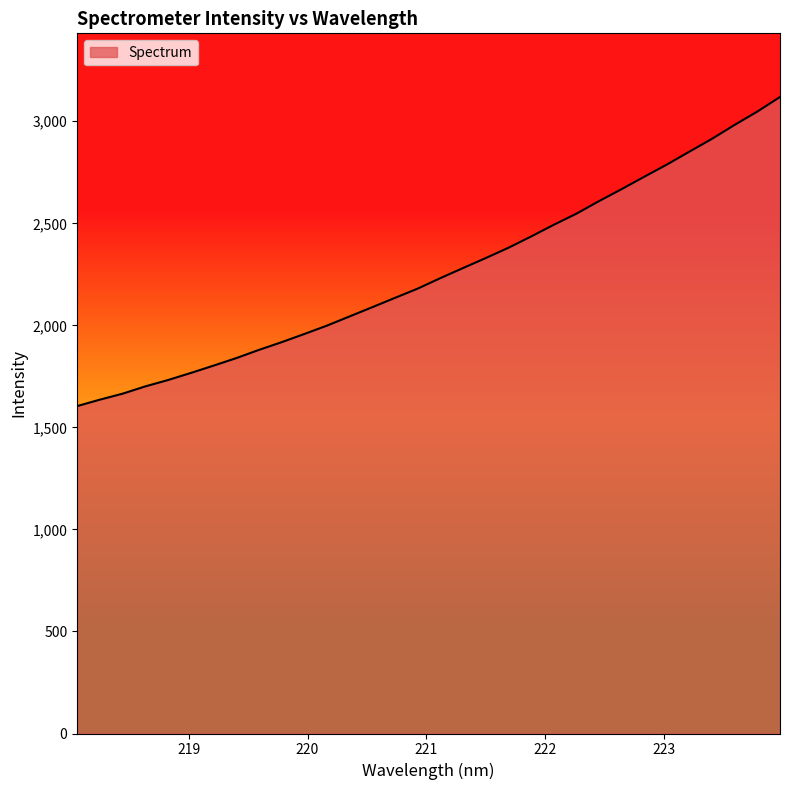

What is the difference between the maximum and minimum values?

1514.6